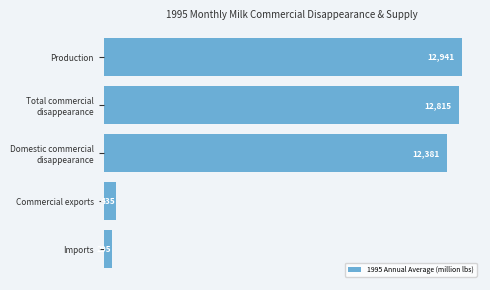

Does the chart contain any negative values?

No